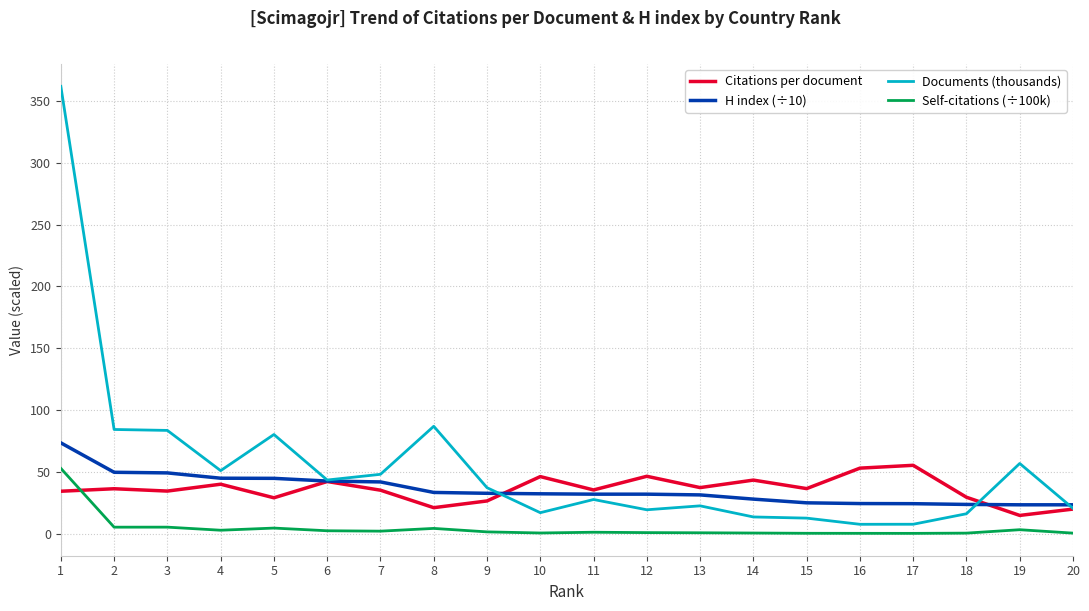

Which series has the largest total across all categories?

Documents (thousands)